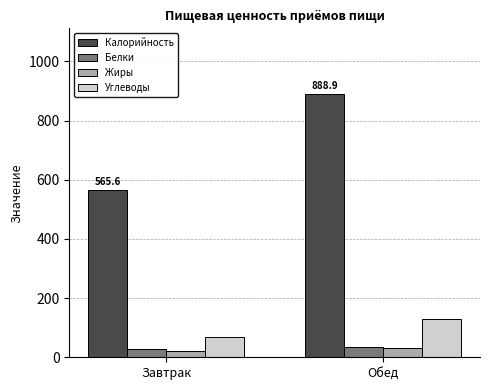

Which series changed the most between Завтрак and Обед?

Калорийность